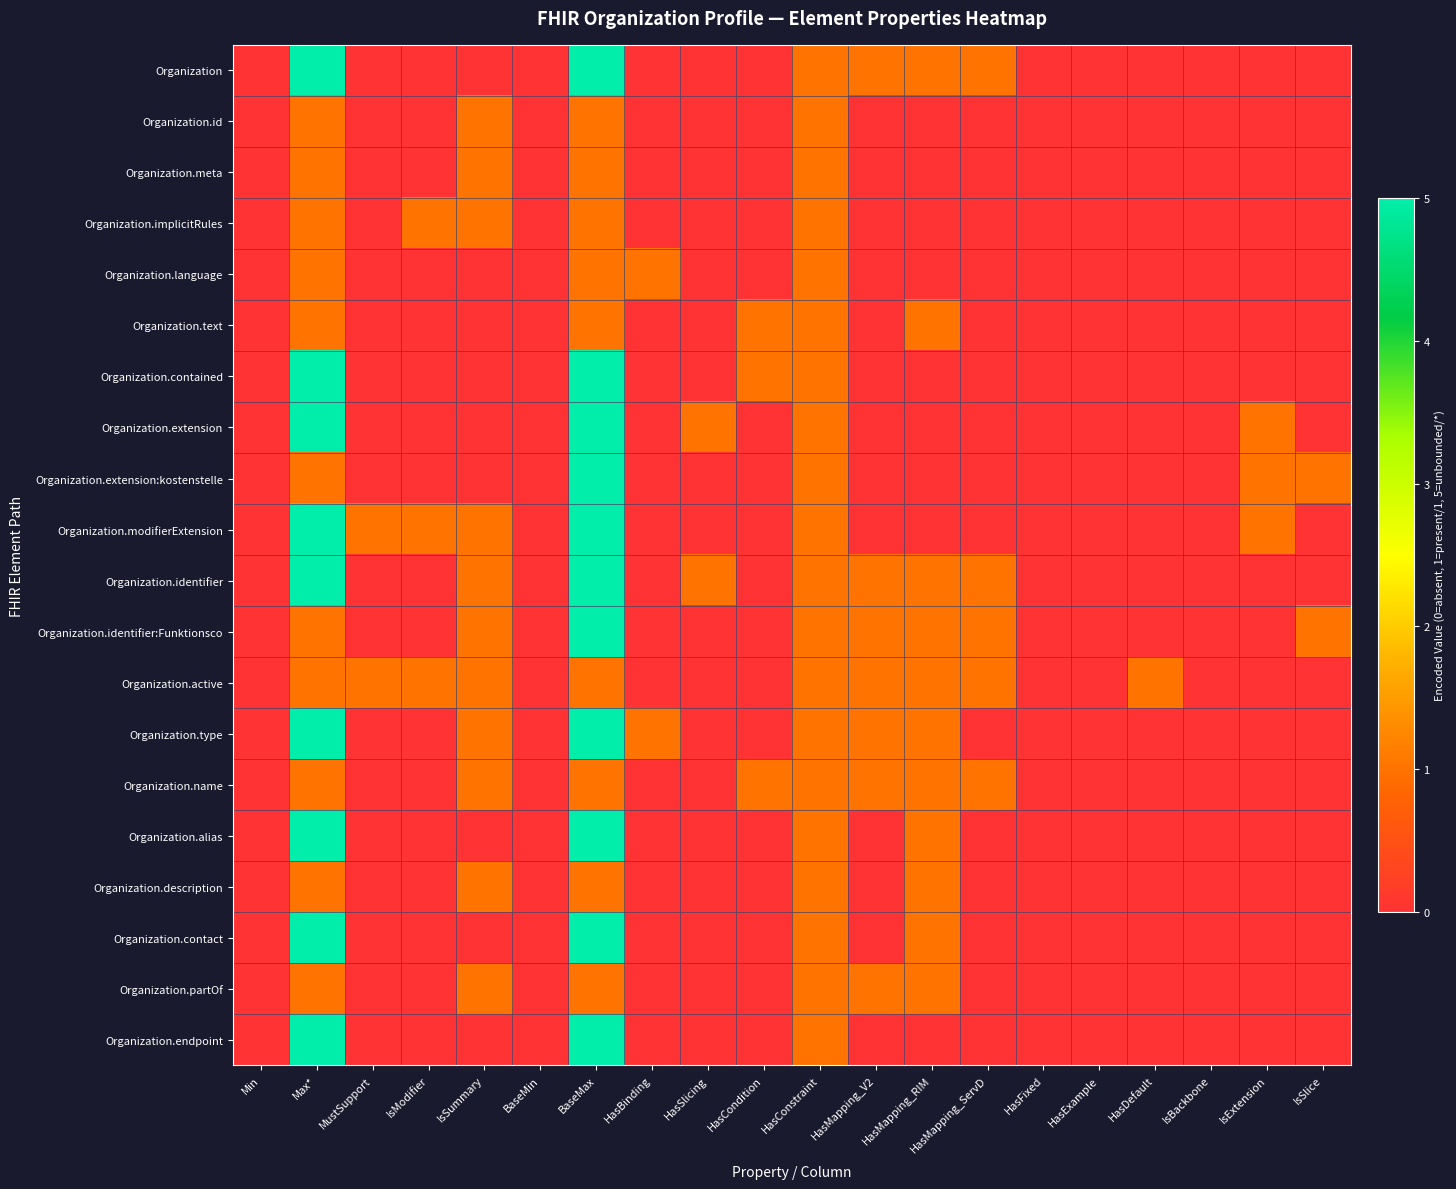

What is the total value across all series at HasCondition?

3